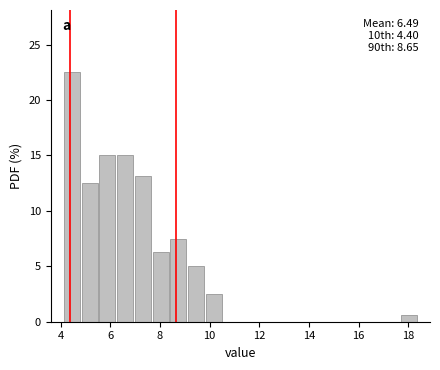

Around what value on the x-axis is the tallest bar? Give the approximate position of its centre, as read against the axis.

4.4